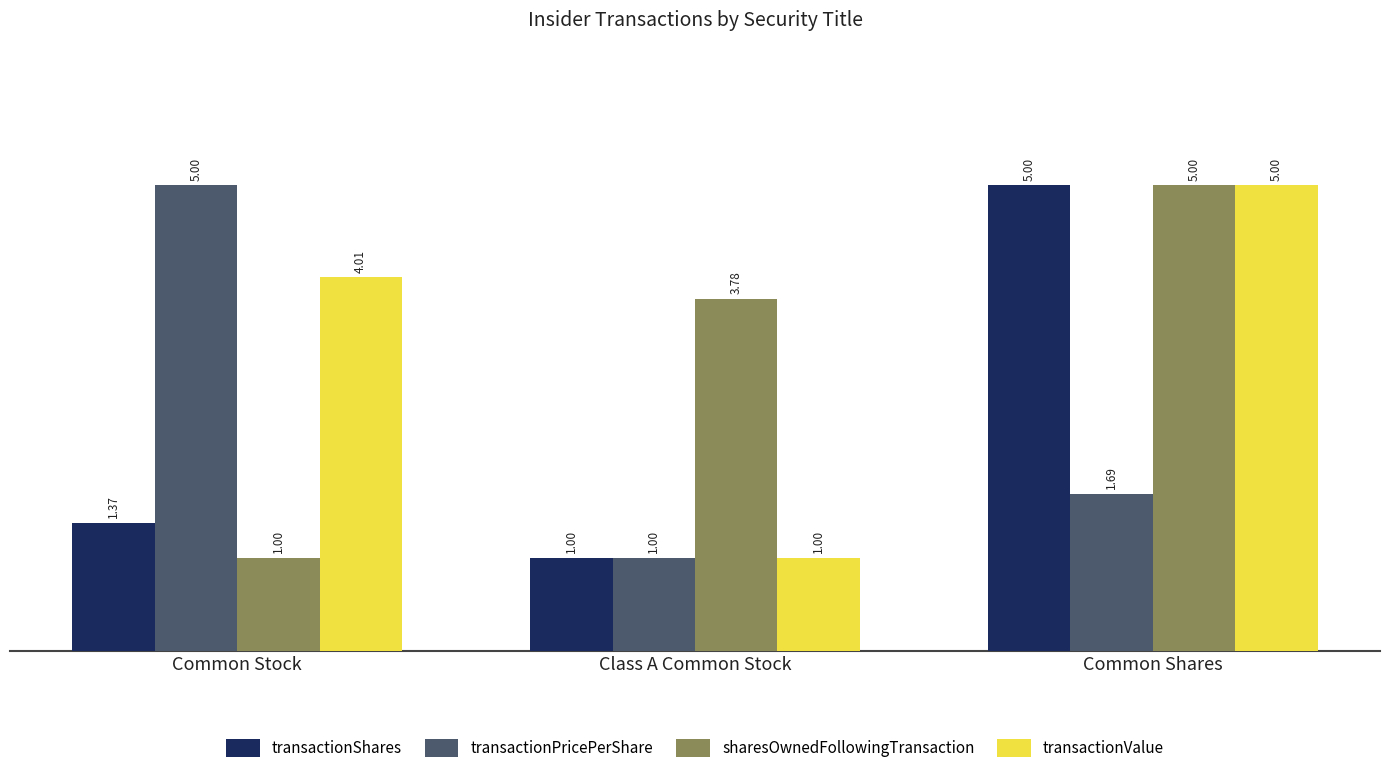

At how many categories does at least one series exceed 3?

3